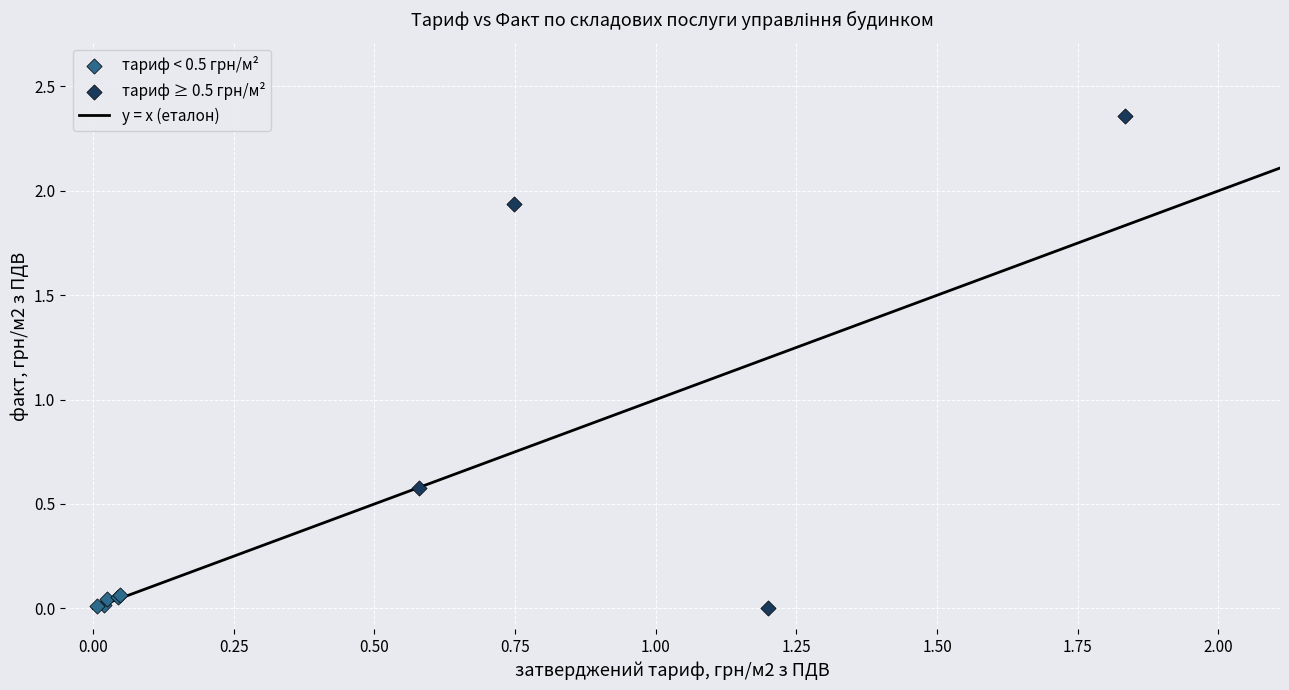

Which series has the largest Y range (max minus min)?

тариф ≥ 0.5 грн/м²